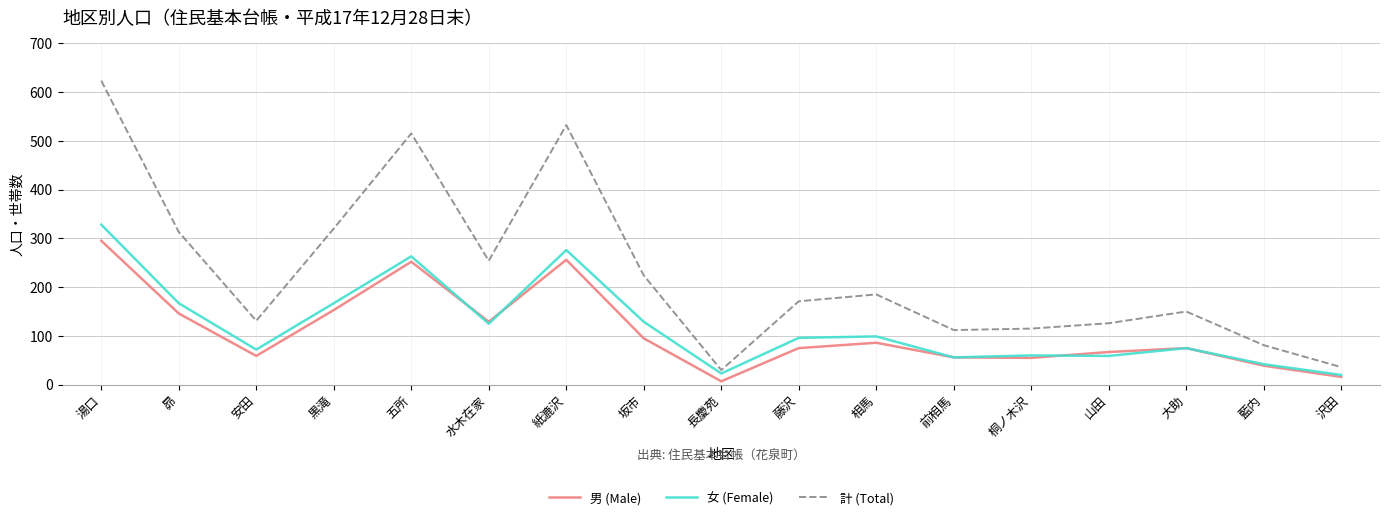

Which label corresponds to the largest value in the chart?

湯口